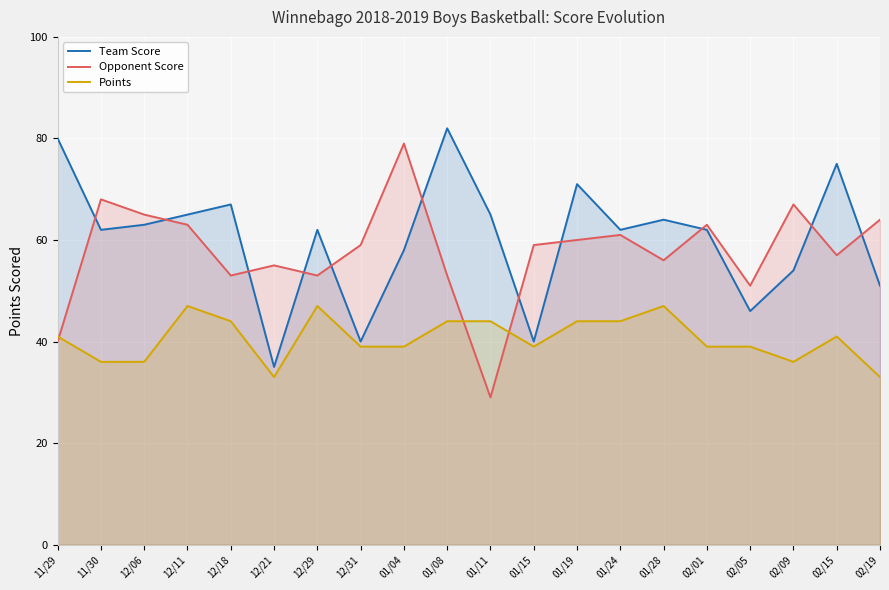

Count the number of categories in the chart.

20